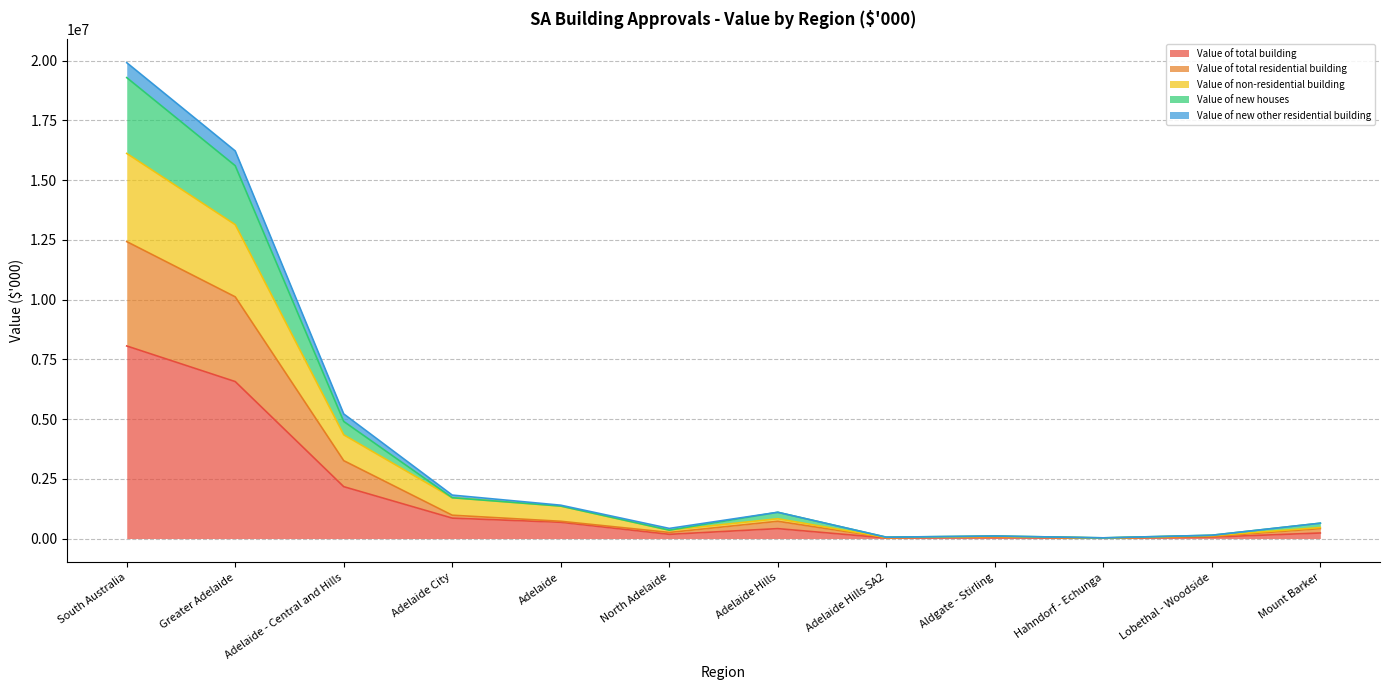

Which category has the highest value in the Value of total building series?

South Australia